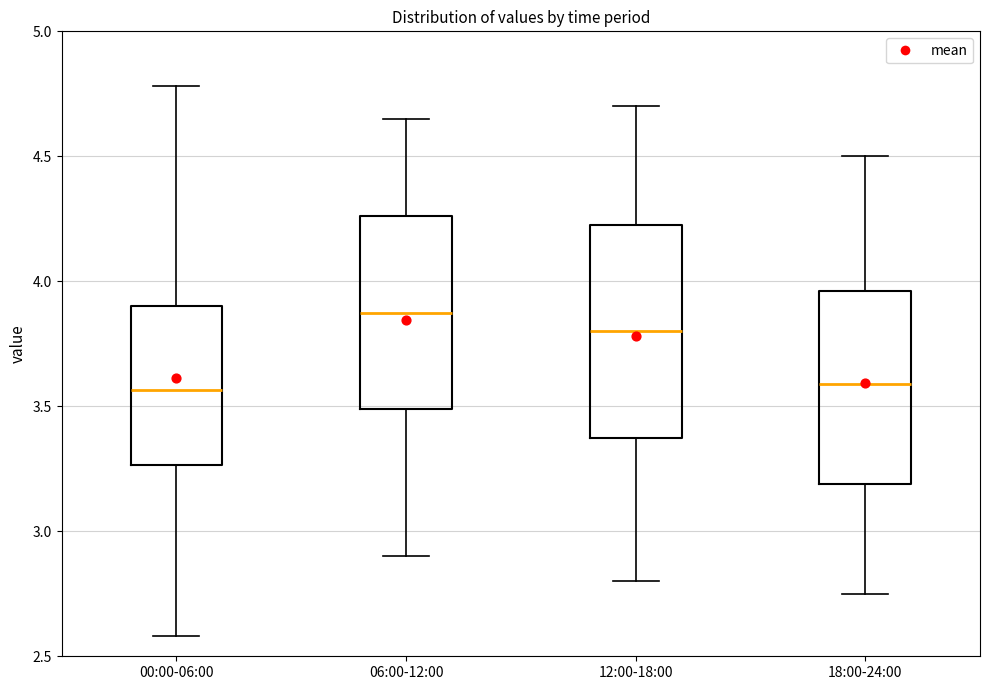

Reading left to right, transcribe this box plot: for each box, give where its median line is, the range the box spans, and where its two whiskers end, as read against the y-axis. The values are not printed on the chart, so give them approximately, as read against the axis.

00:00-06:00: median 3.55, box 3.25 to 3.90, whiskers 2.60 to 4.80
06:00-12:00: median 3.90, box 3.50 to 4.25, whiskers 2.90 to 4.65
12:00-18:00: median 3.80, box 3.40 to 4.25, whiskers 2.80 to 4.70
18:00-24:00: median 3.60, box 3.20 to 3.95, whiskers 2.75 to 4.50